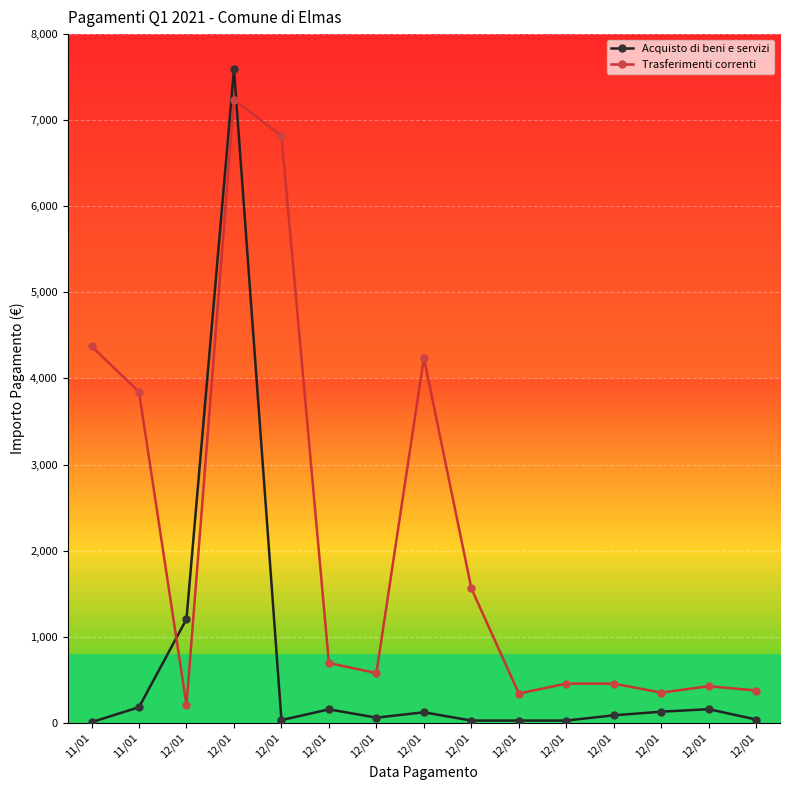

Where is the first local maximum for Acquisto di beni e servizi?

12/01